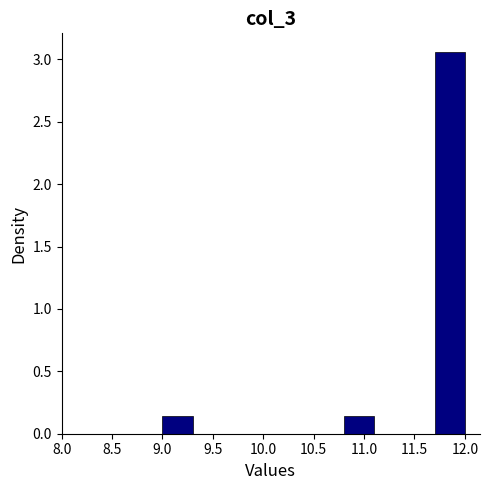

Which range on the x-axis has the tallest bar?

11.7 to 12.0